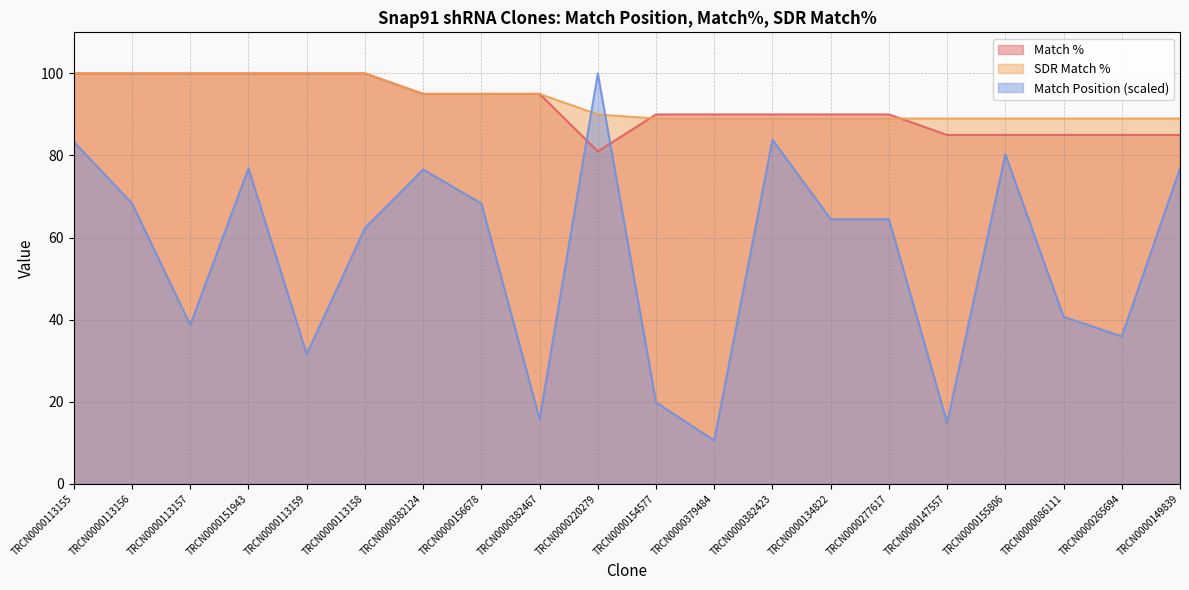

At which category is the sum across all series the highest?

TRCN0000113155